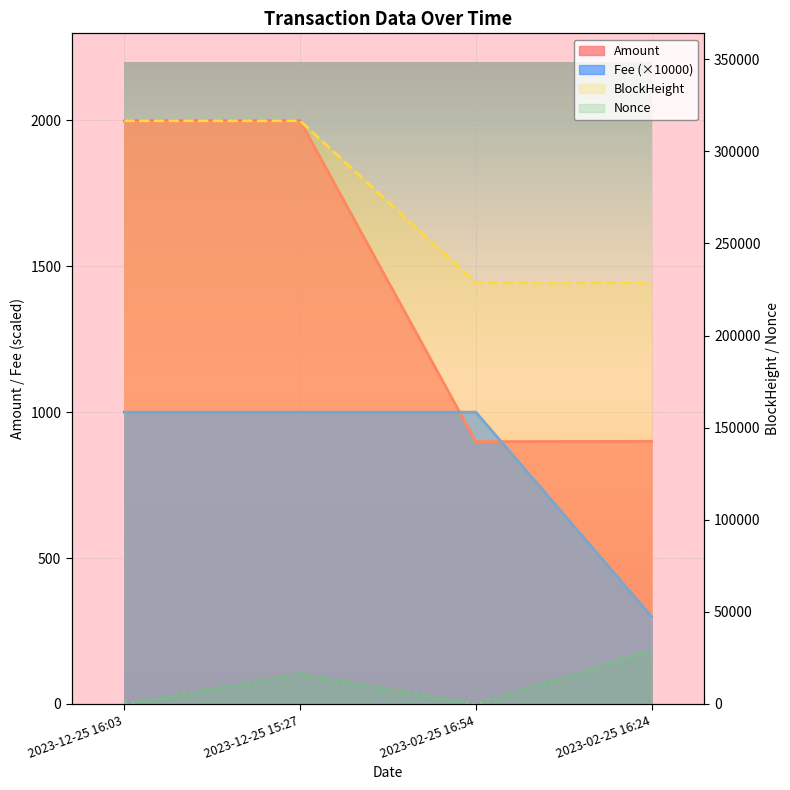

True or false: Nonce has a value of 17231.7 at 2023-02-25 16:54.

False